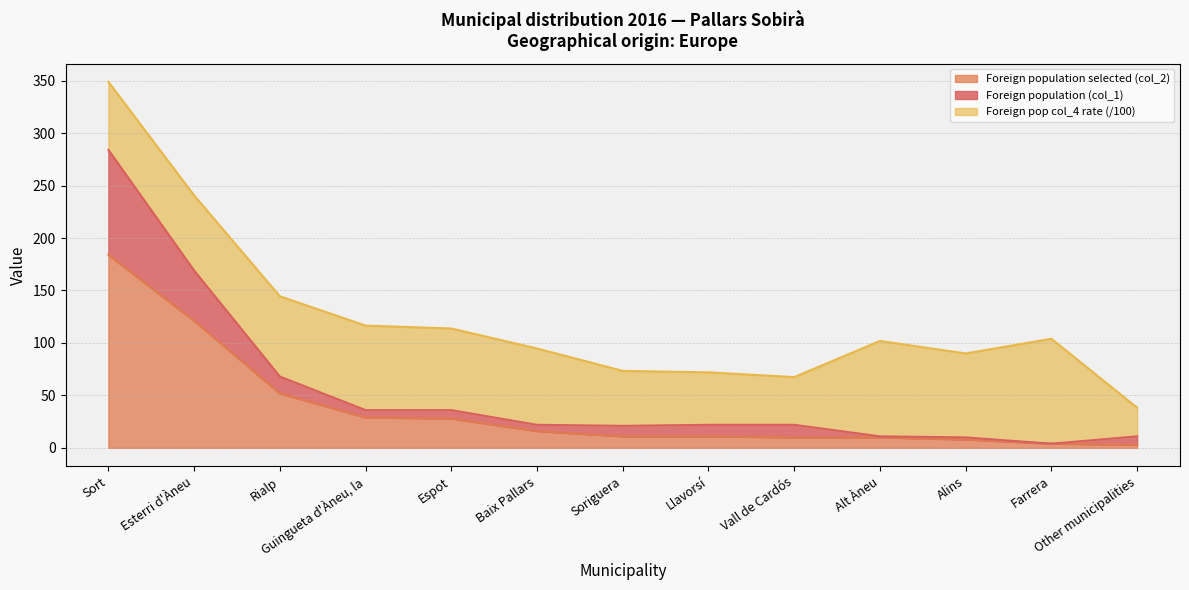

Is it true that Foreign population selected (col_2) equals 29.0 at Guingueta d'Àneu, la?

True